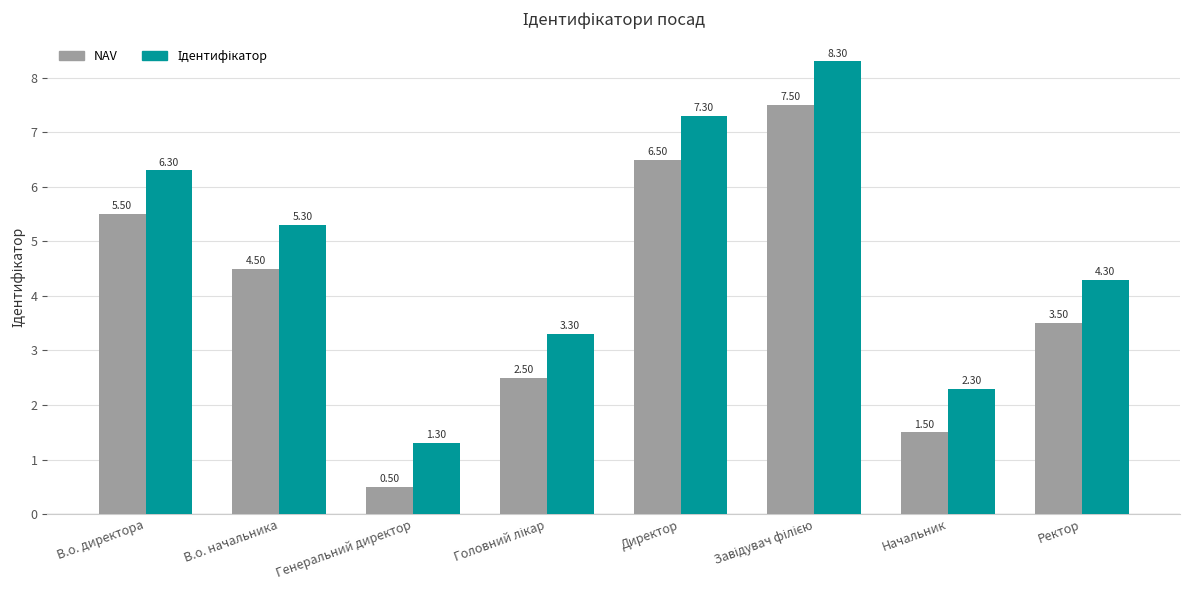

True or false: NAV has a value of 3.4 at В.о. директора.

False